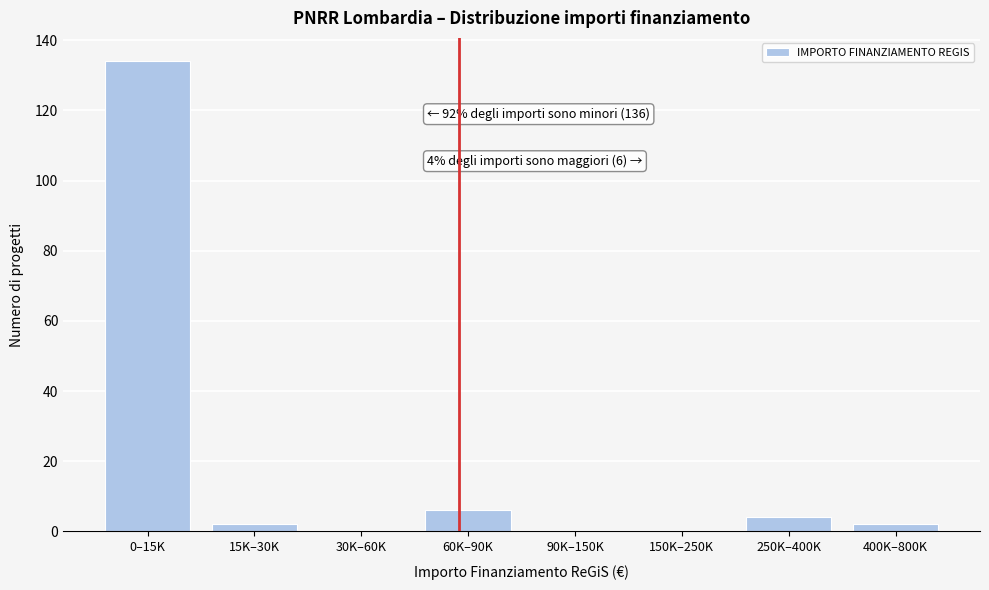

Reading left to right, extract all data points from this chart.

0–15K=134	15K–30K=2	30K–60K=0	60K–90K=6	90K–150K=0	150K–250K=0	250K–400K=4	400K–800K=2